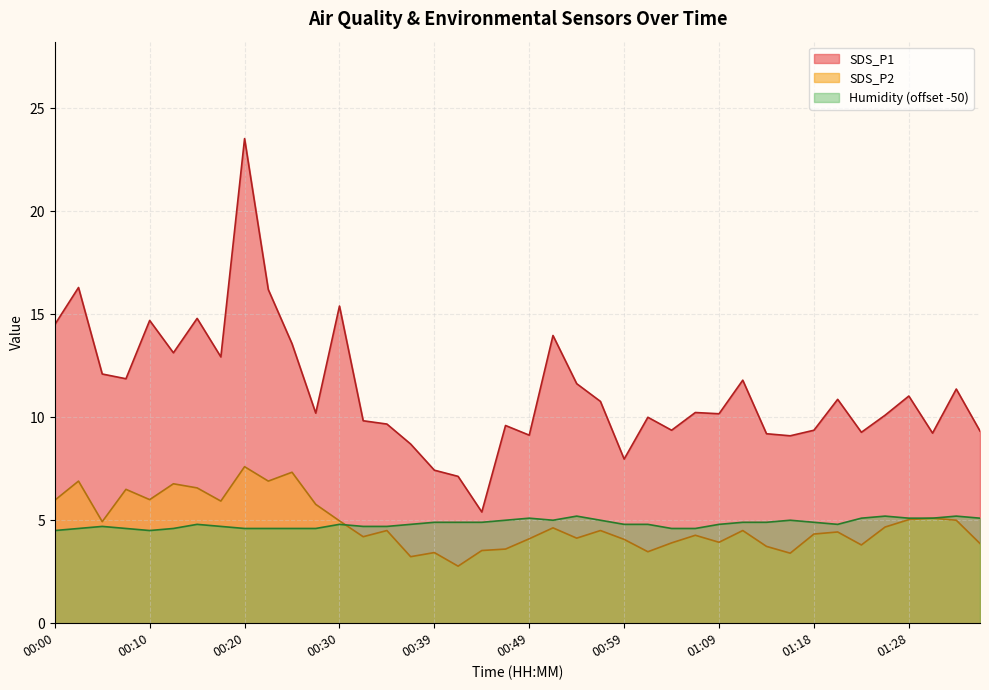

Count the number of categories in the chart.

40